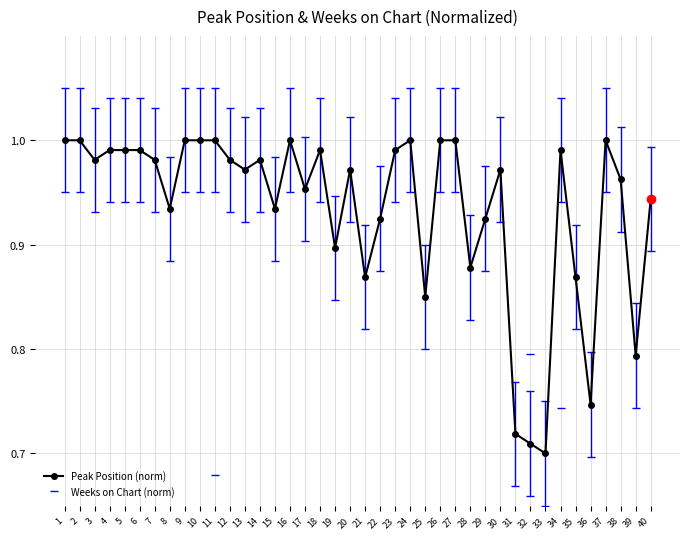

Rank the series by their maximum value, from highest to lowest.

Peak Position (norm), Weeks on Chart (norm)